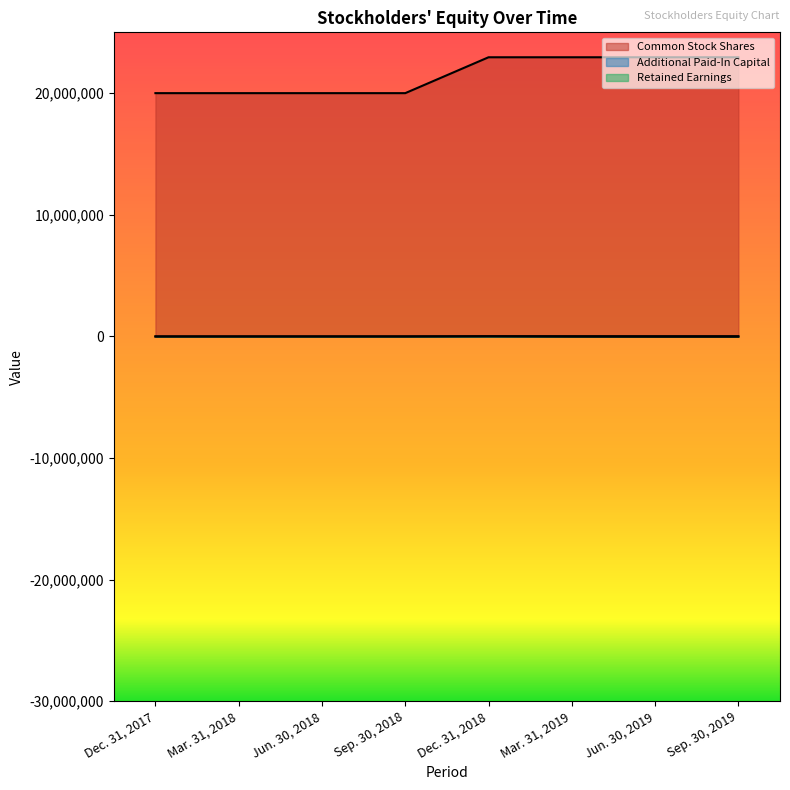

Count the number of categories in the chart.

8